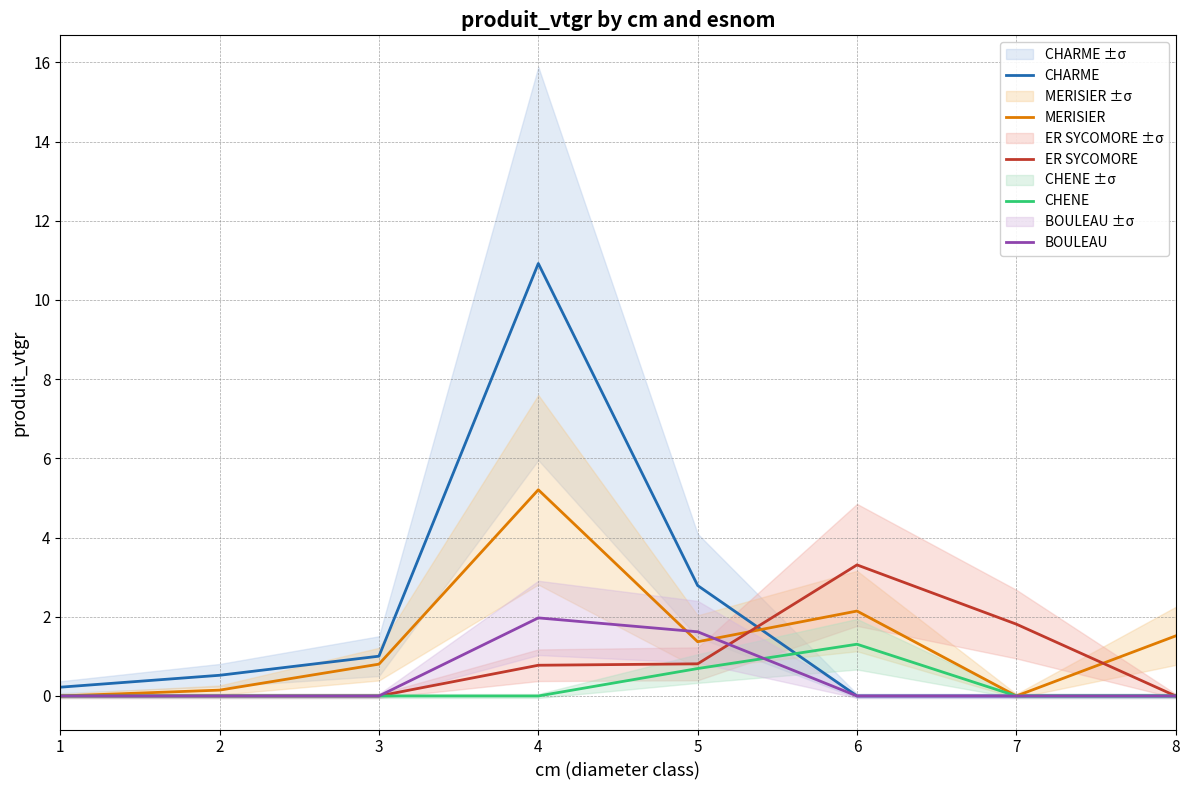

What is the total value across all series at 8?

1.5